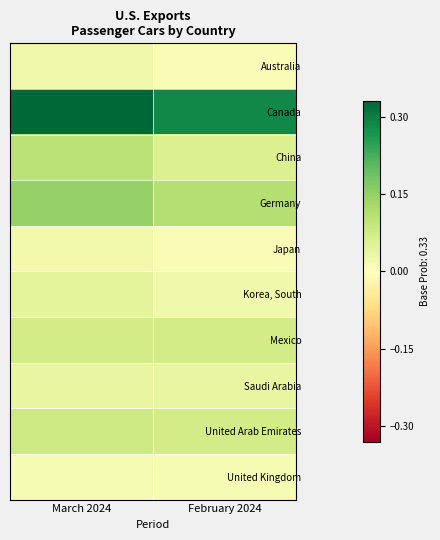

Between March 2024 and February 2024, which is larger?

March 2024